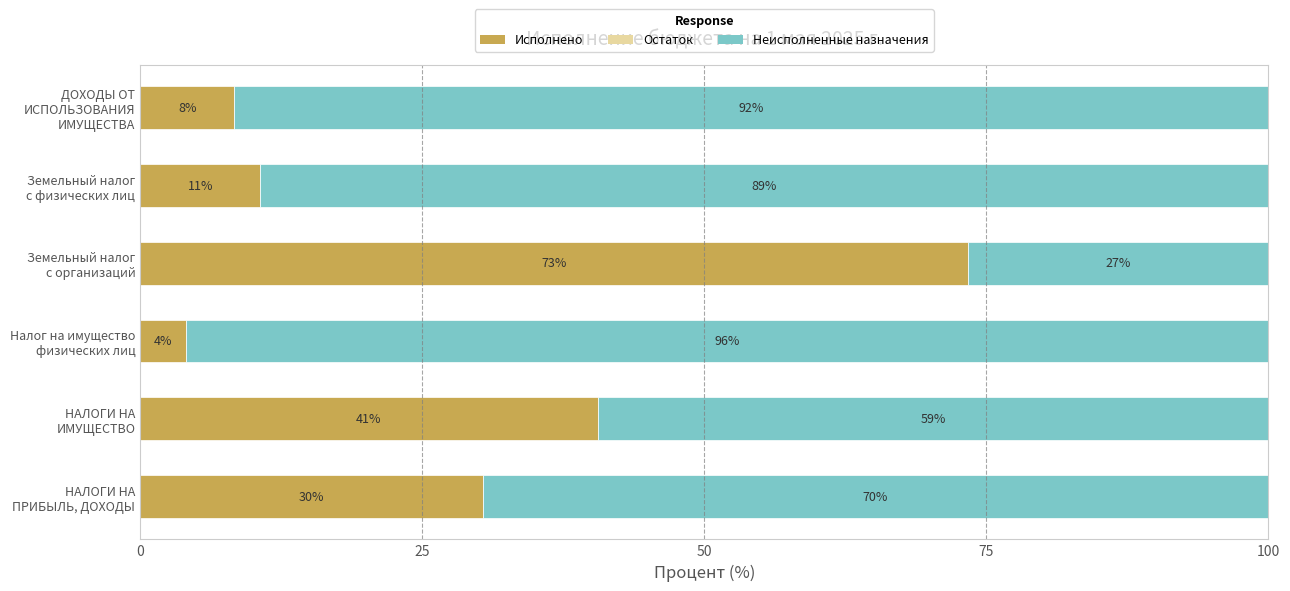

At how many categories does at least one series exceed 54?

6